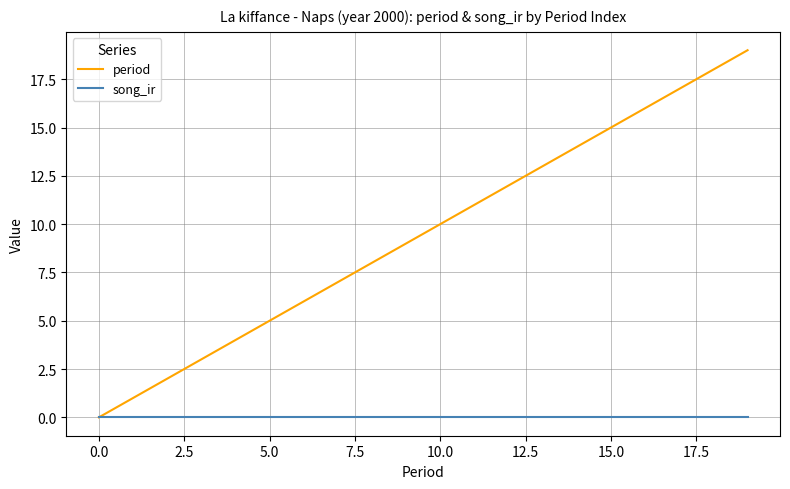

How many lines are shown in the chart?

2